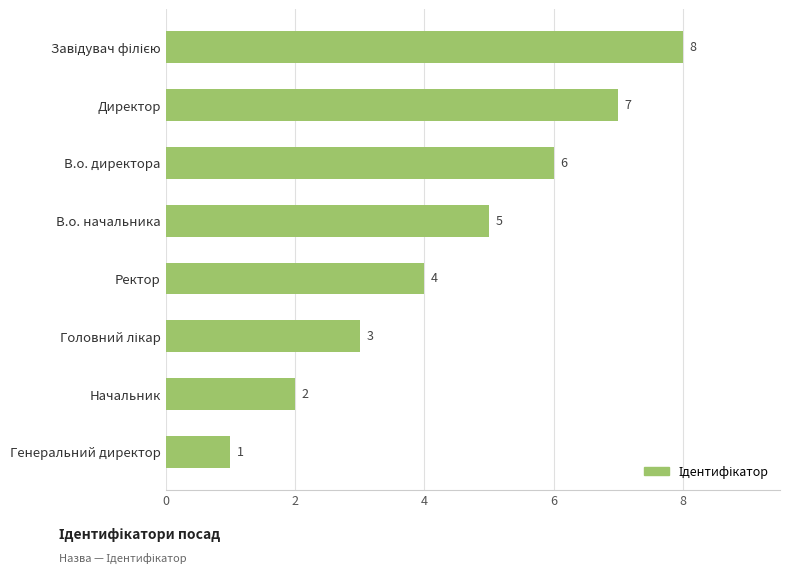

How many distinct data groups are displayed?

1